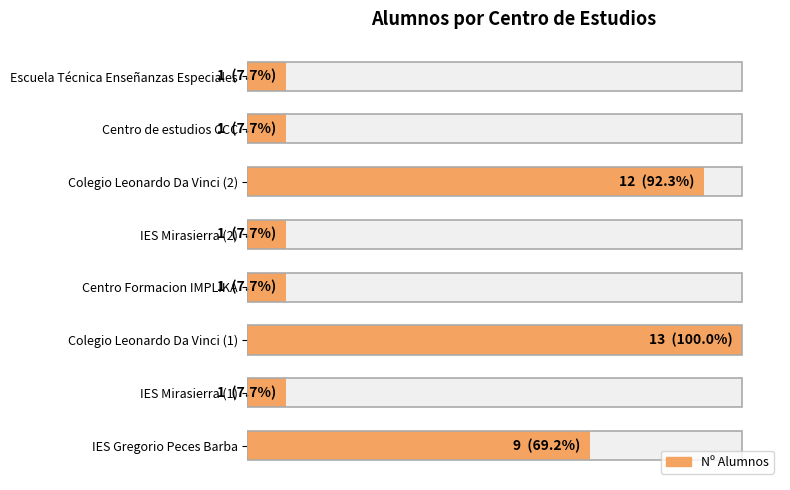

How many bars are there in total?

8